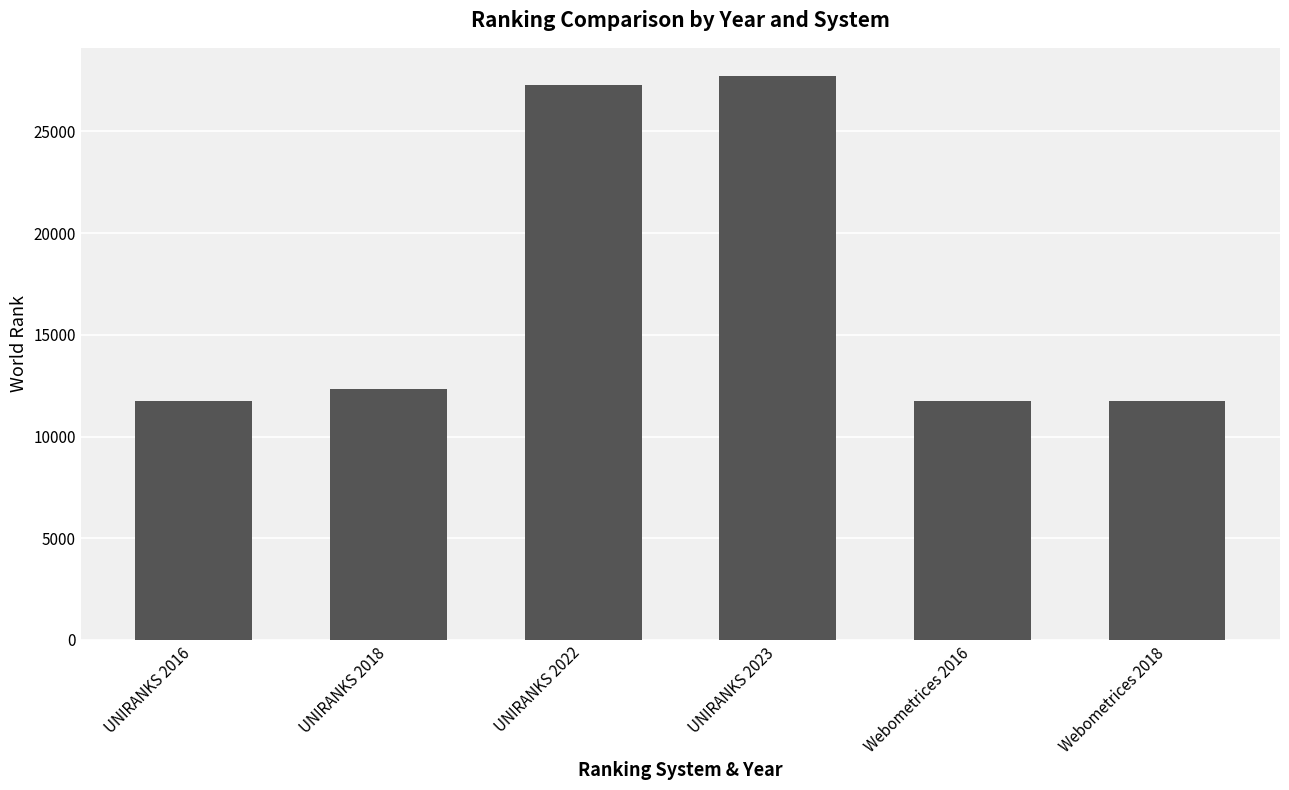

What is the sum of all values?

102611